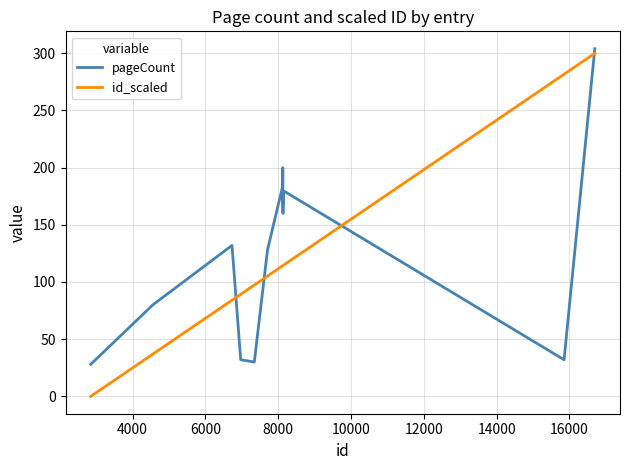

Which series ends up on top after the final intersection of id_scaled and pageCount?

pageCount